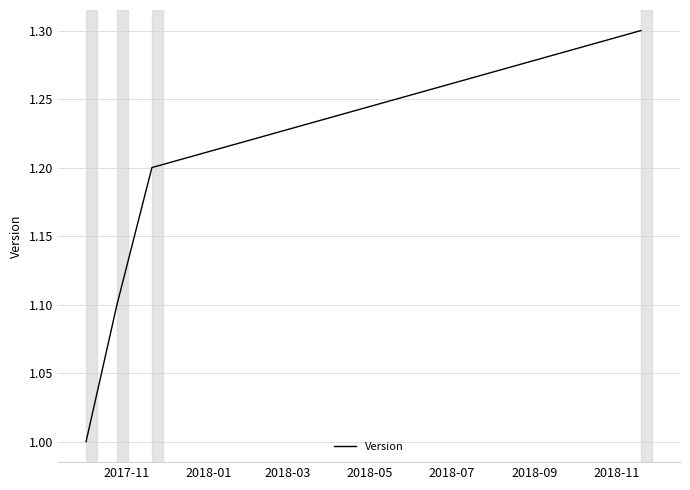

What is the sum of all values?

4.6